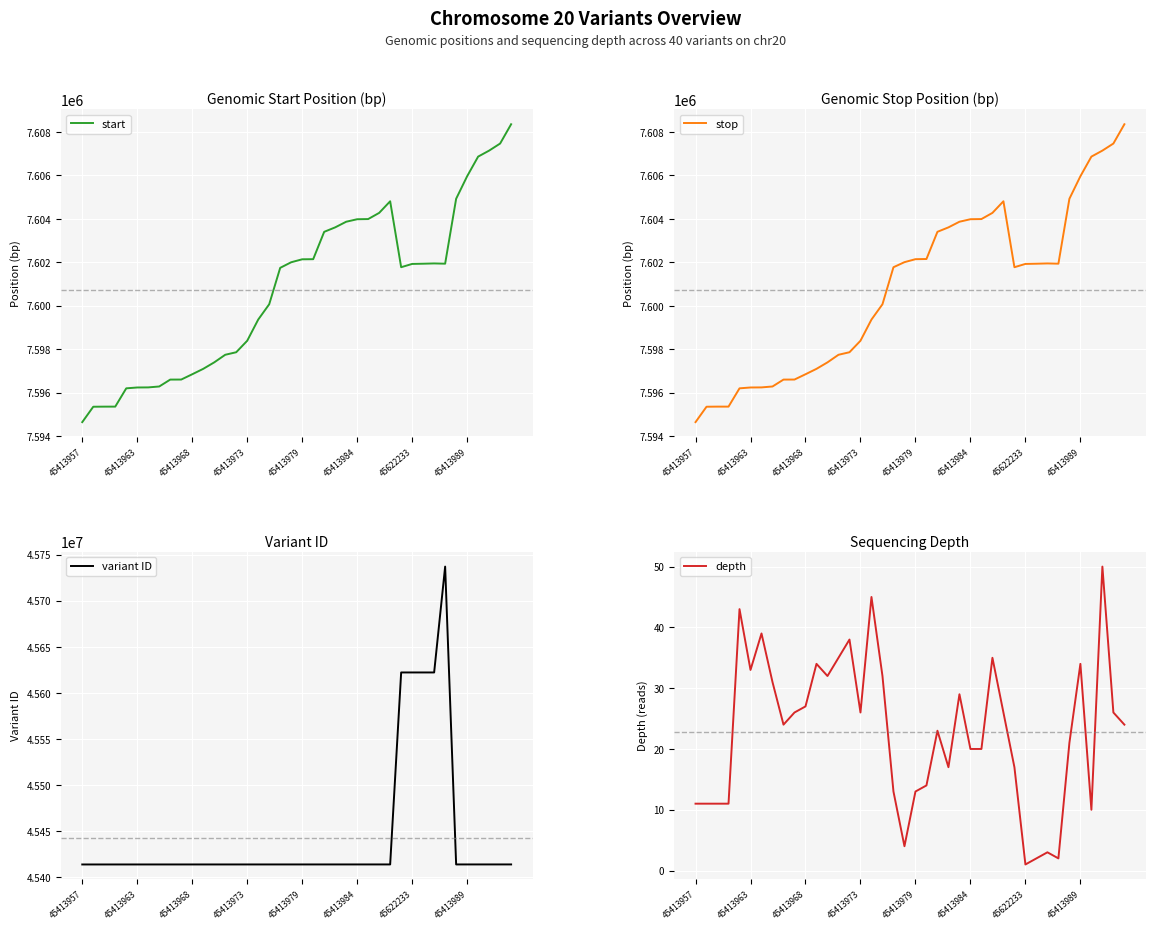

True or false: depth and stop intersect in this chart.

False